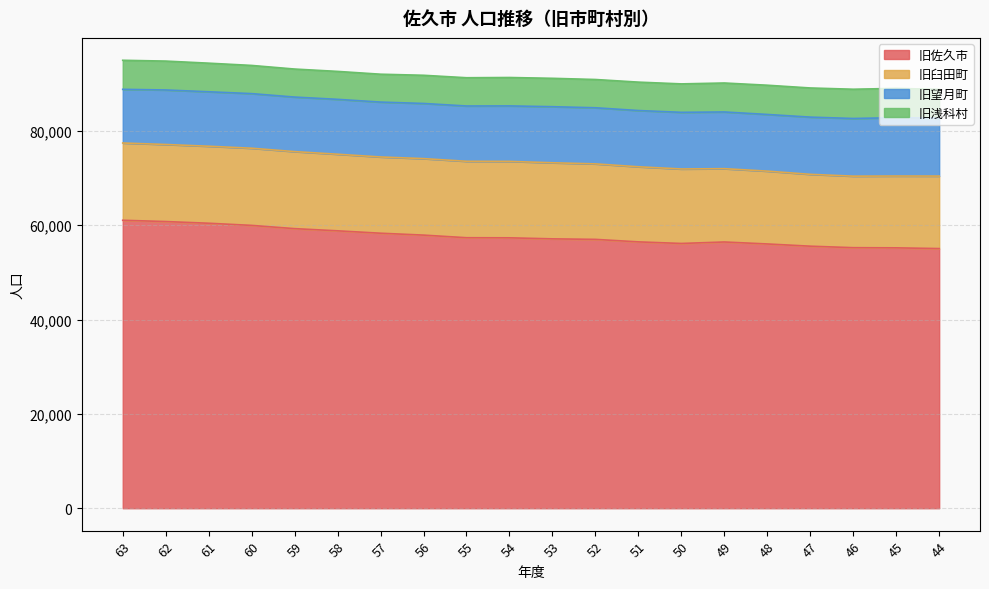

Which series has the widest spread of values?

旧佐久市